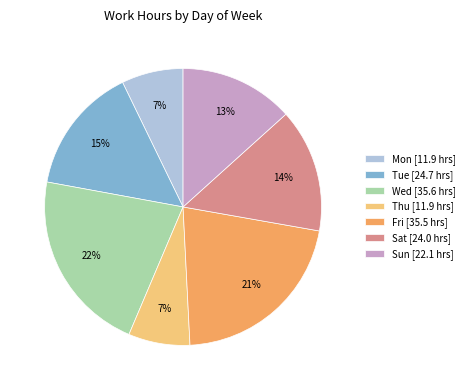

What percentage is the Sat slice, to the nearest percent?

14%